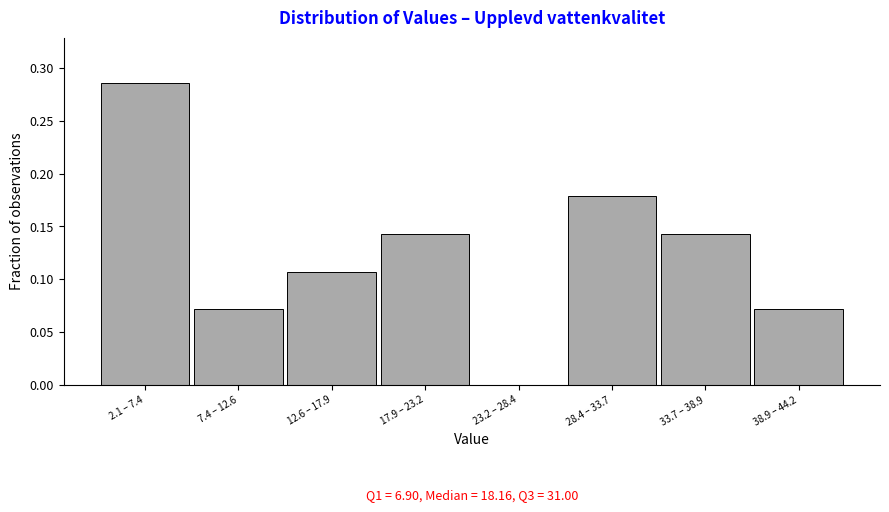

The chart shows a value of 0.3 at 28.4 – 33.7. True or false?

False